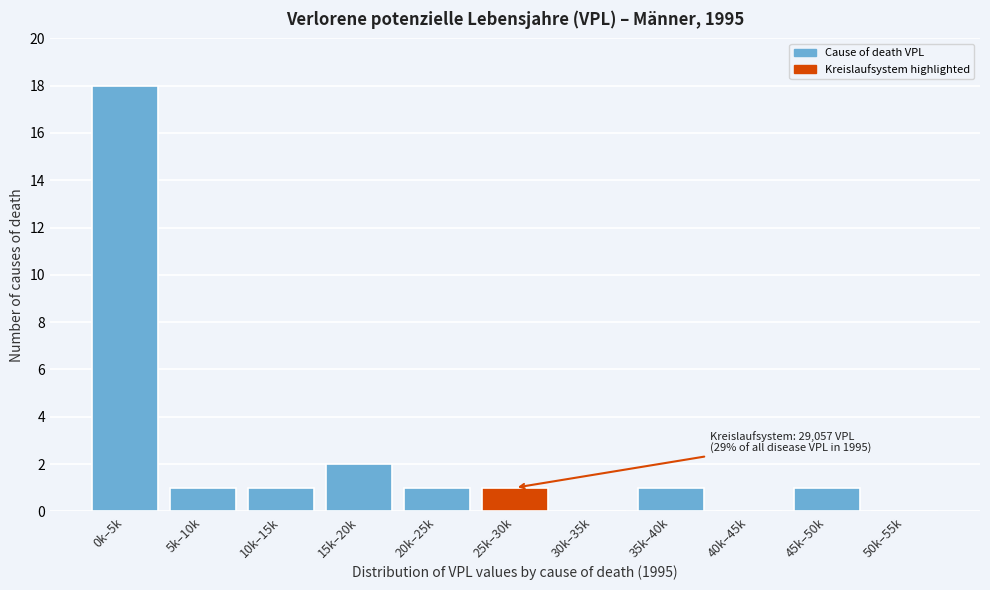

Reading left to right, transcribe all the data shown in this chart.

0k–5k=18	5k–10k=1	10k–15k=1	15k–20k=2	20k–25k=1	25k–30k=1	30k–35k=0	35k–40k=1	40k–45k=0	45k–50k=1	50k–55k=0